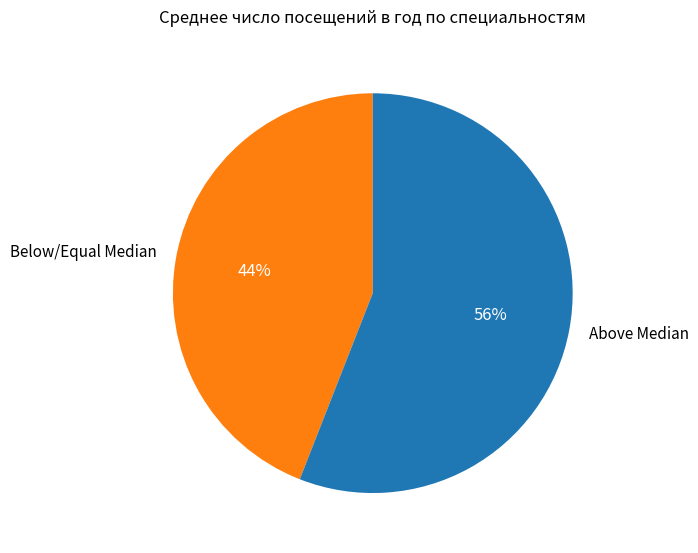

Between Above Median and Below/Equal Median, which is larger?

Above Median